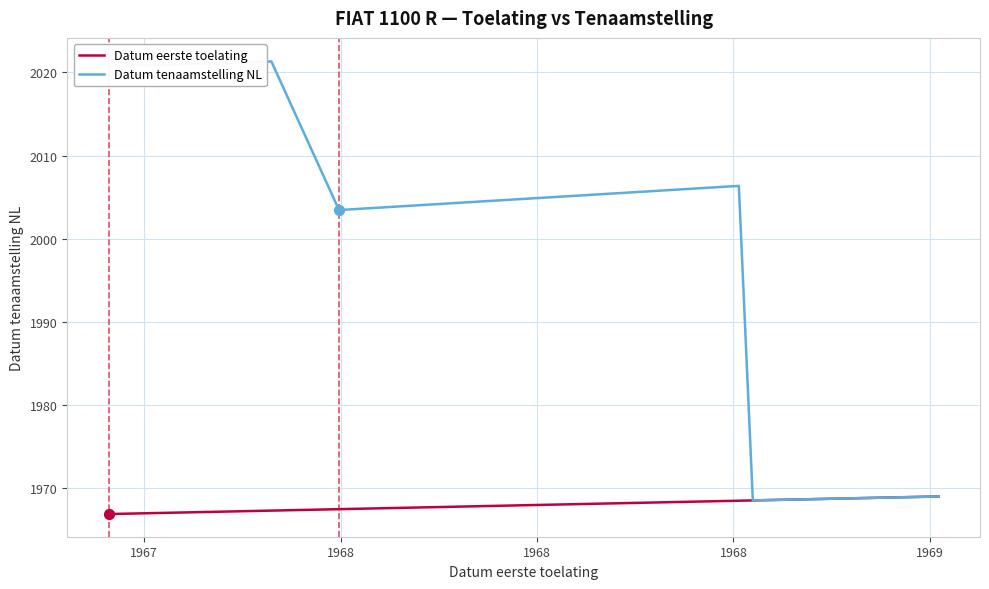

Which series has the largest total across all categories?

Datum tenaamstelling NL